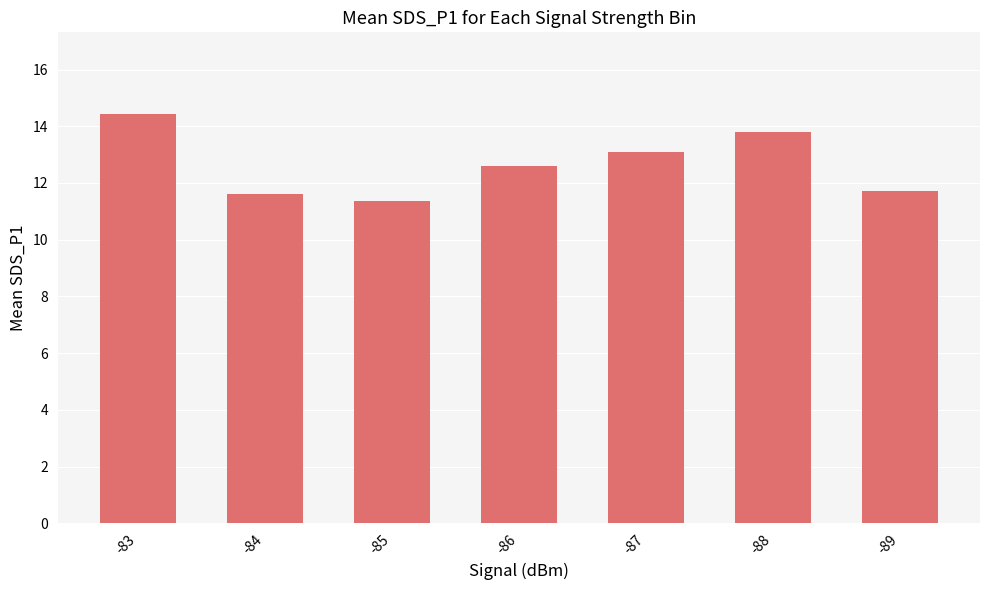

Which category has the lowest value across all series?

-85